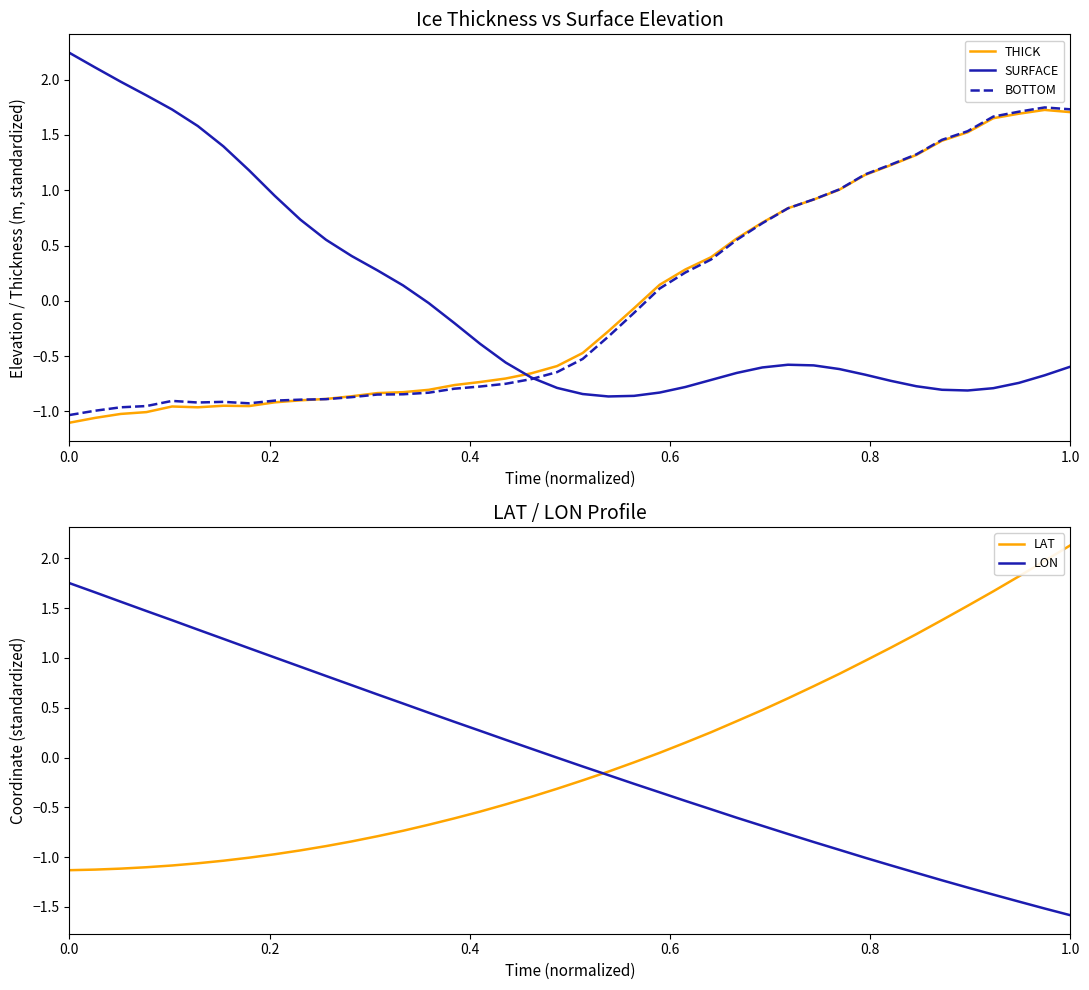

What is the highest value of the LON series?

1.8